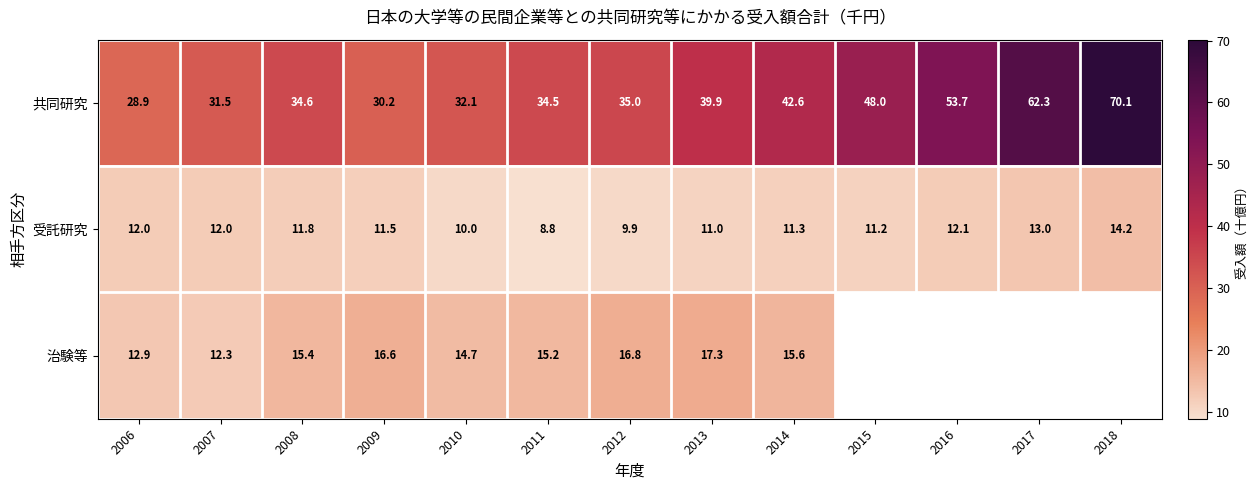

The 受託研究 series shows 25.0 at 2018. True or false?

False